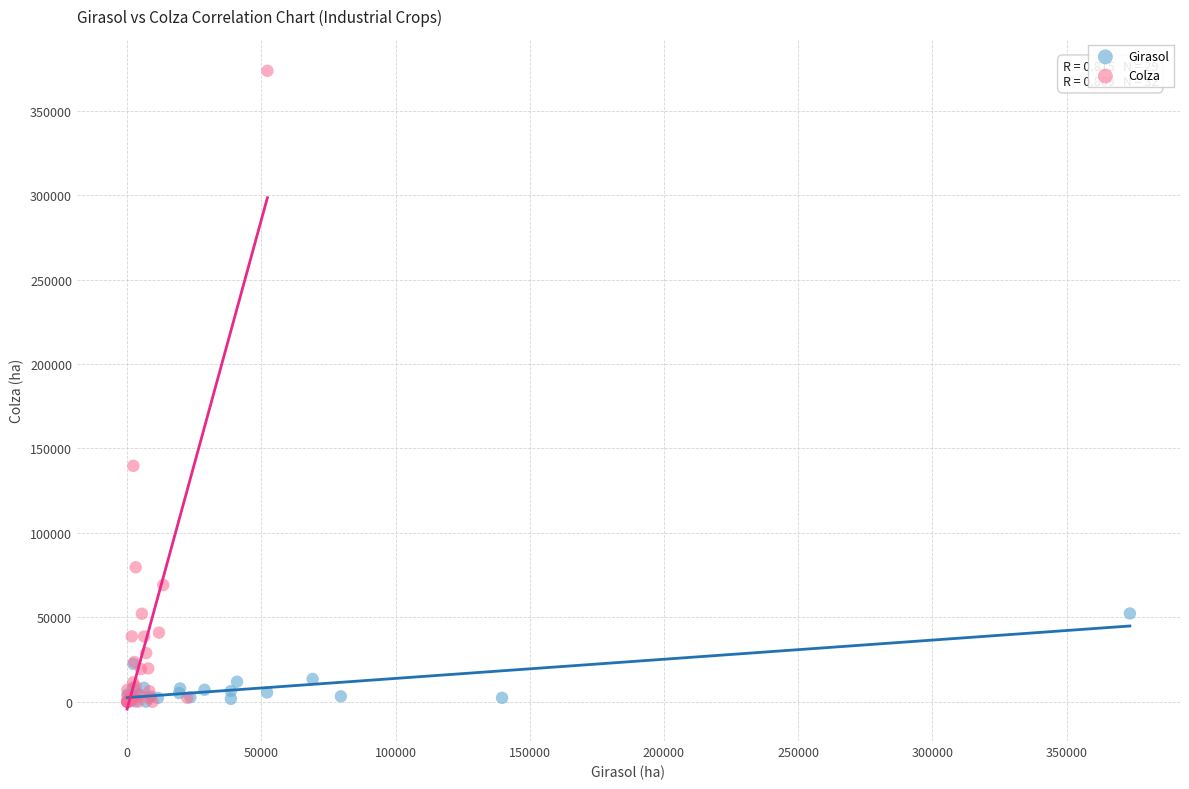

Which series has the largest Y range (max minus min)?

Colza